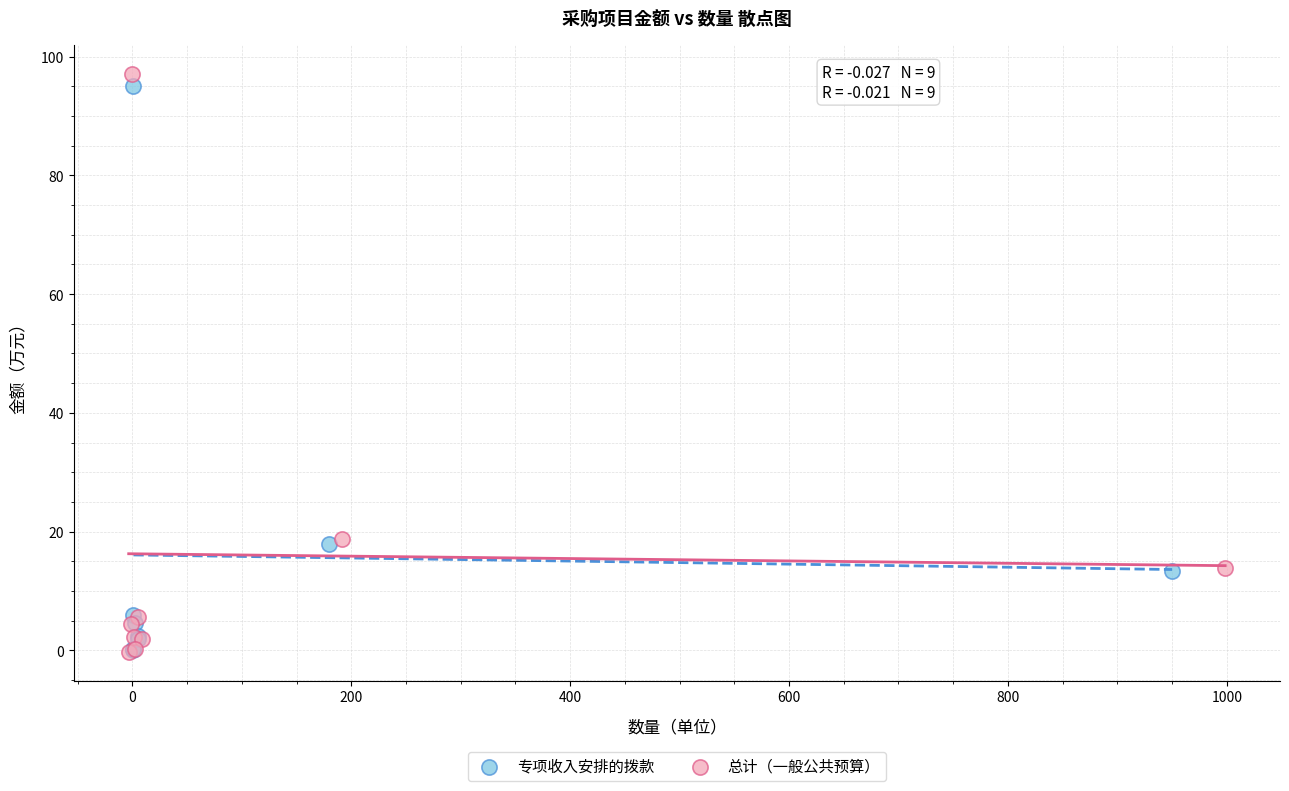

Which series has the widest spread of Y values?

总计（一般公共预算）